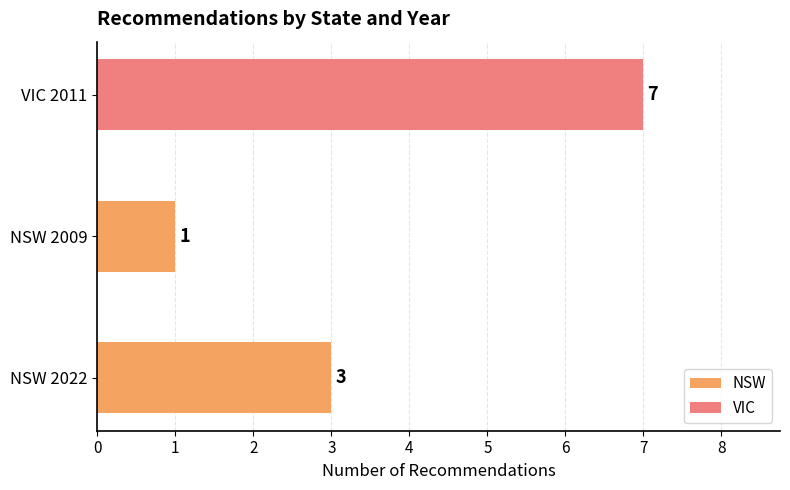

Which label corresponds to the smallest value in the chart?

NSW 2009